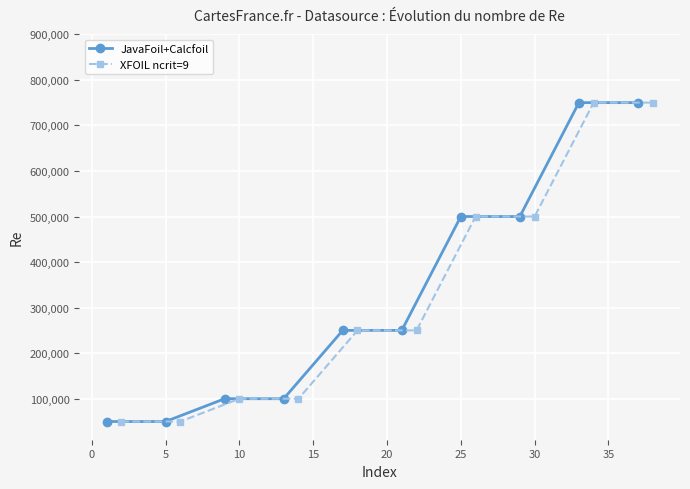

What are all the series names shown in the legend?

JavaFoil+Calcfoil, XFOIL ncrit=9